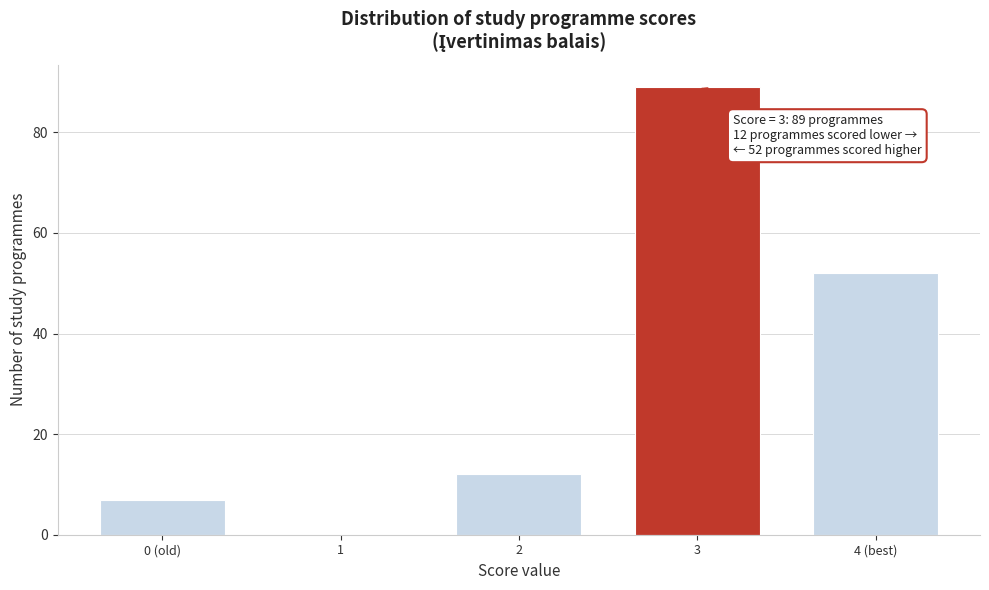

Reading left to right, list all the values displayed in this chart.

0 (old)=7	1=0	2=12	3=89	4 (best)=52